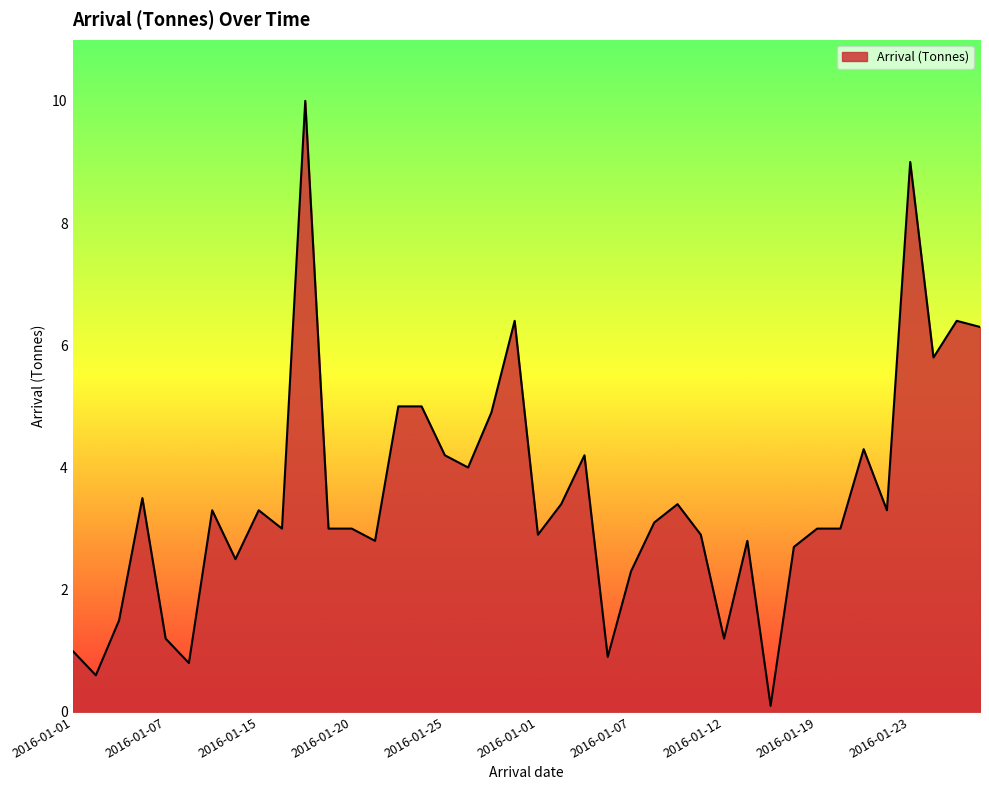

What is the difference between the maximum and minimum values?

9.9